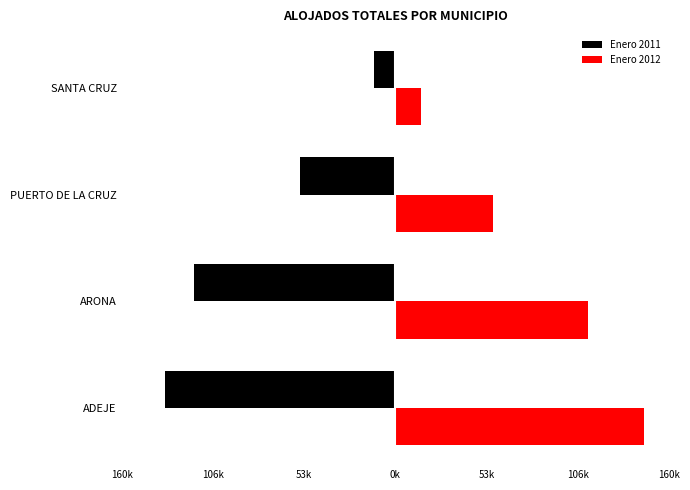

What is the average value of the Enero 2012 series?

82497